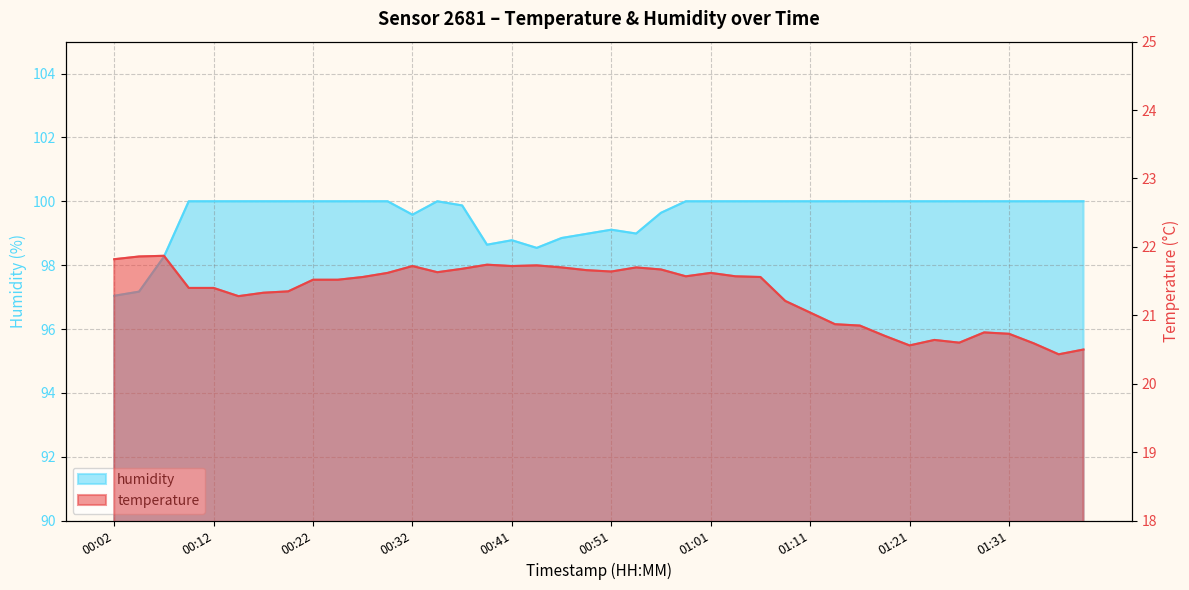

List the labels in order of humidity value, largest first.

00:09, 00:12, 00:14, 00:17, 00:19, 00:22, 00:24, 00:27, 00:29, 00:34, 00:59, 01:01, 01:04, 01:06, 01:08, 01:11, 01:13, 01:16, 01:18, 01:21, 01:23, 01:26, 01:28, 01:31, 01:33, 01:36, 01:38, 00:36, 00:56, 00:32, 00:51, 00:54, 00:49, 00:46, 00:41, 00:39, 00:44, 00:07, 00:04, 00:02